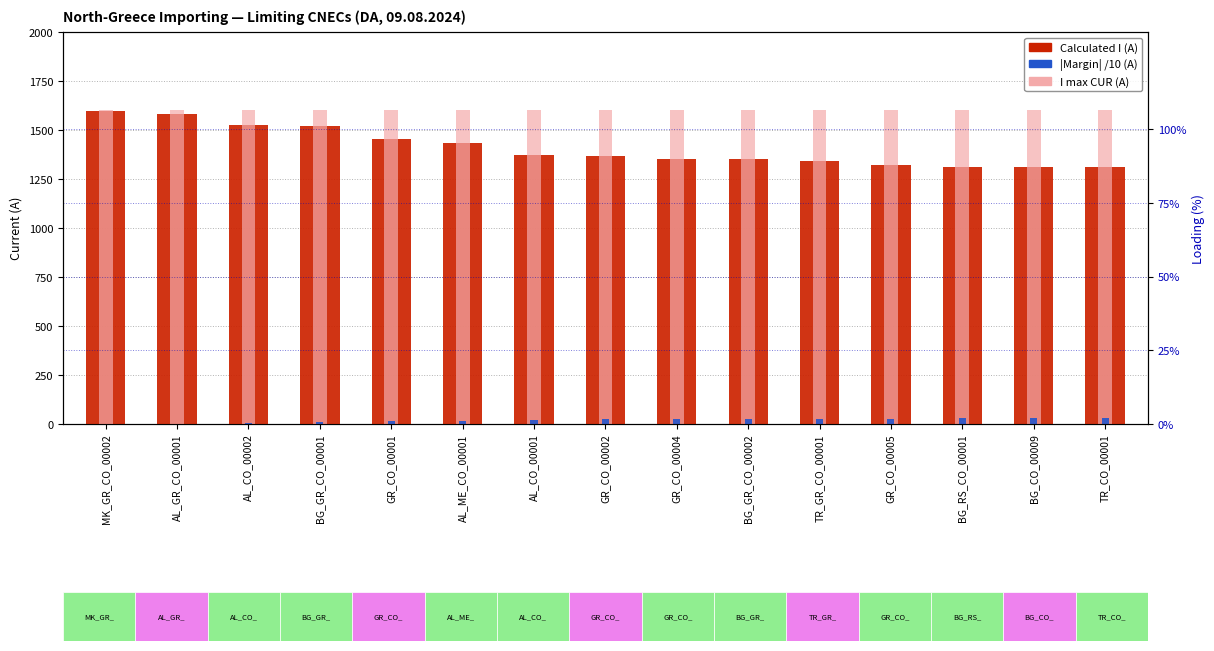

The |Margin| /10 (A) series shows 34.8 at TR_GR_CO_00001. True or false?

False